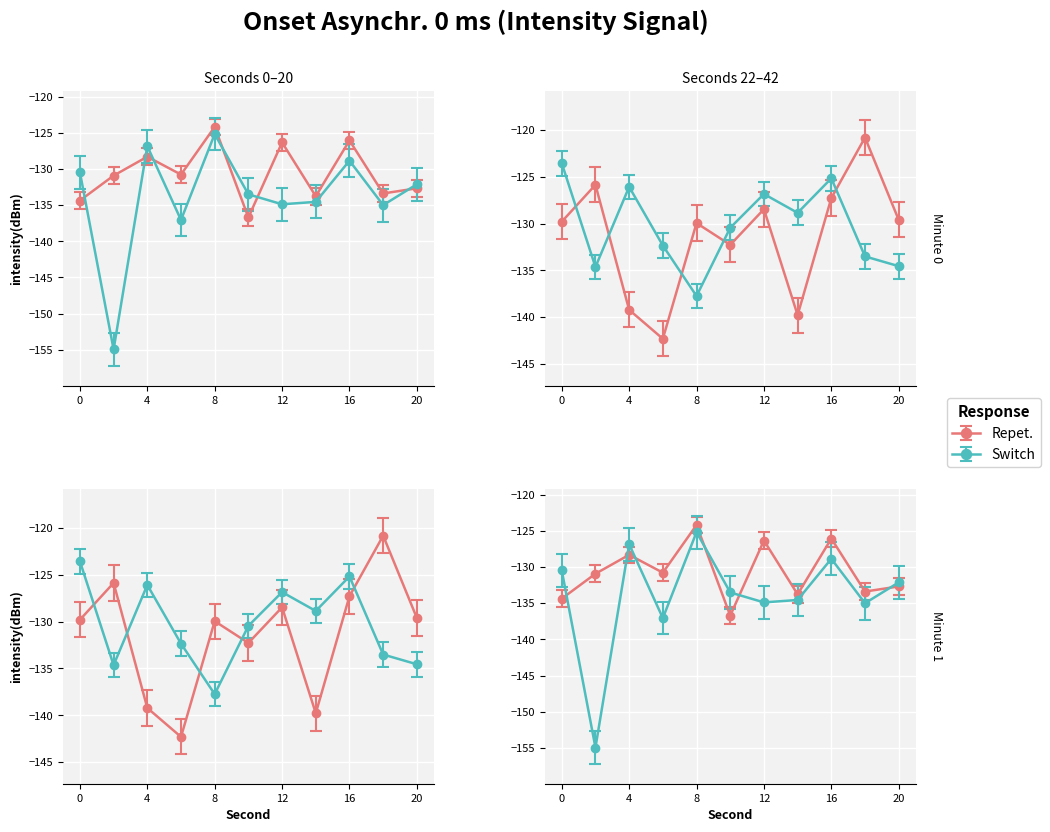

How many intersections are there between Switch and Repet.?

8